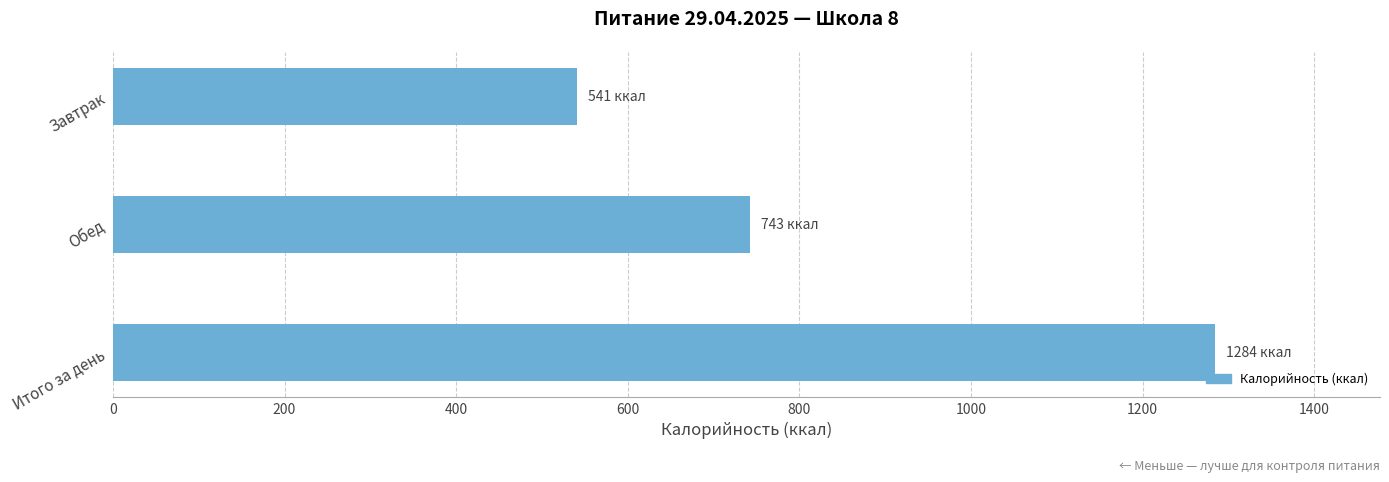

The value at Обед is 1190. True or false?

False